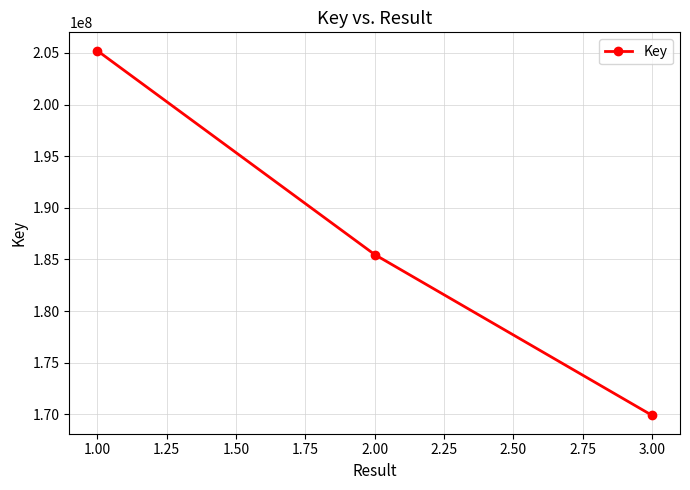

Rank the categories by value from lowest to highest.

3.00, 2.00, 1.00